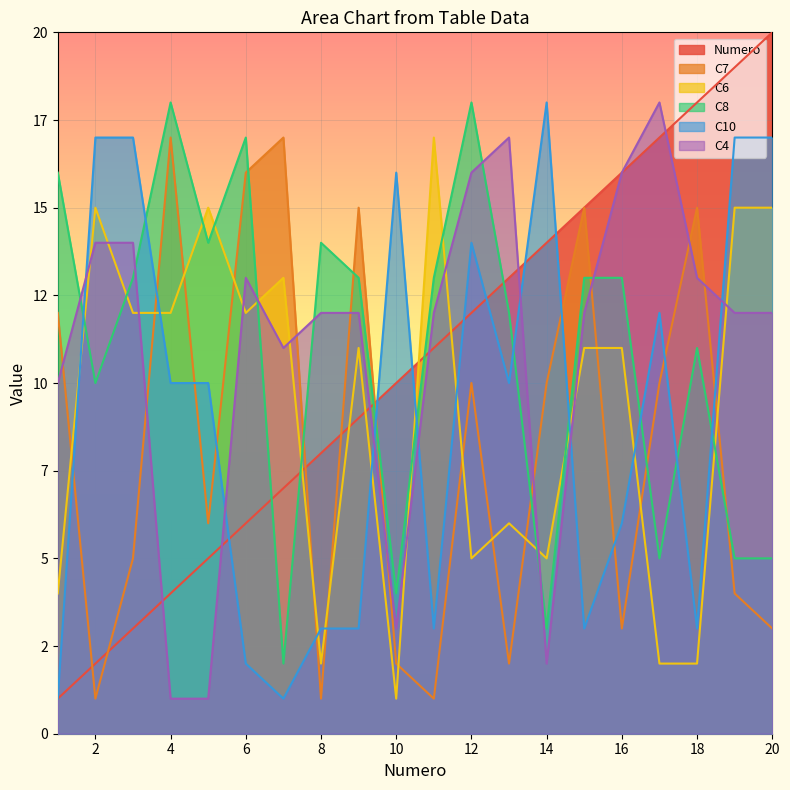

Reading right to left, extract all data points from this chart.

Numero: 20	19	18	17	16	15	14	13	12	11	10	9	8	7	6	5	4	3	2	1
C7: 3	4	15	10	3	15	10	2	10	1	2	15	1	17	16	6	17	5	1	12
C6: 15	15	2	2	11	11	5	6	5	17	1	11	2	13	12	15	12	12	15	4
C8: 5	5	11	5	13	13	3	12	18	13	4	13	14	2	17	14	18	13	10	16
C10: 17	17	3	12	6	3	18	10	14	3	16	3	3	1	2	10	10	17	17	1
C4: 12	12	13	18	16	12	2	17	16	12	3	12	12	11	13	1	1	14	14	10